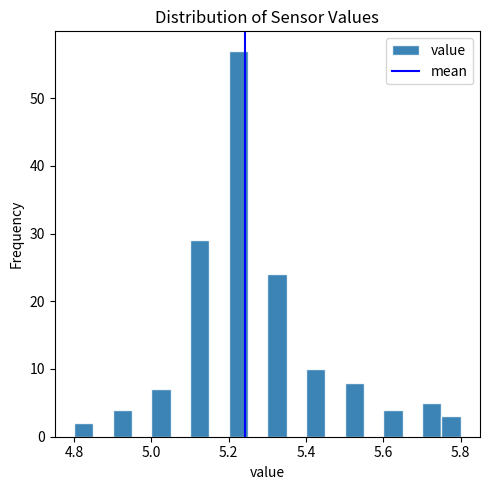

Around what value on the x-axis is the tallest bar? Give the approximate position of its centre, as read against the axis.

5.22